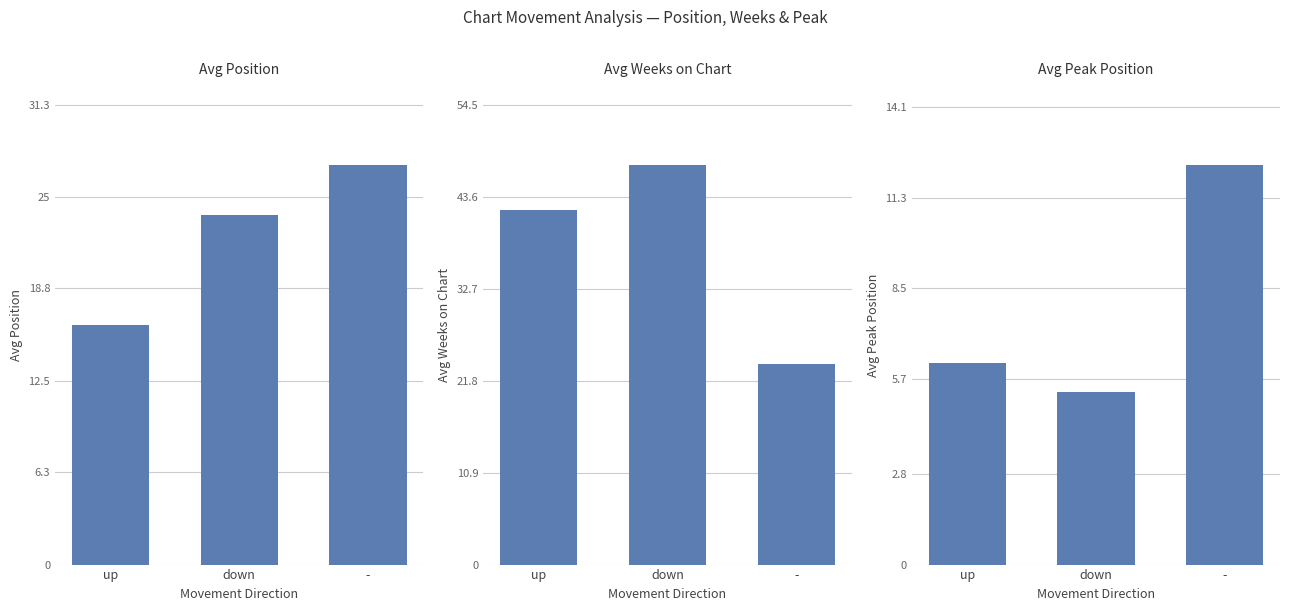

At which category is the sum across all series the highest?

down